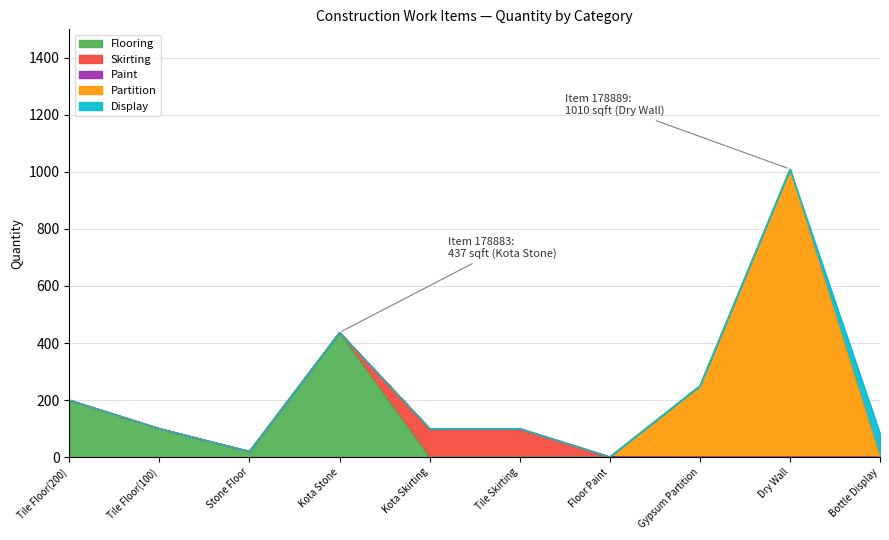

At how many categories does at least one series exceed 666?

1